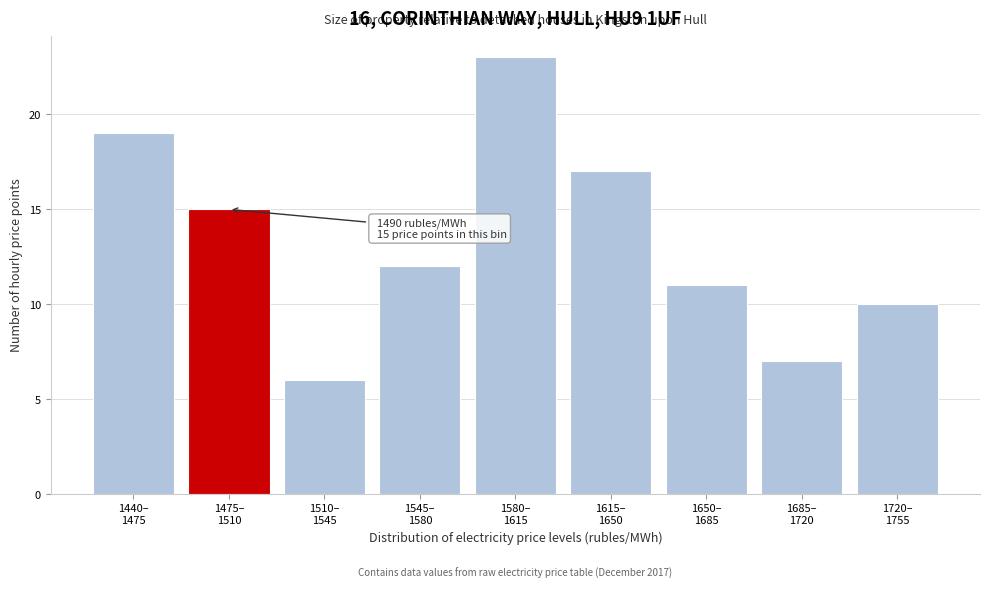

Reading left to right, transcribe all the data shown in this chart.

19	15	6	12	23	17	11	7	10